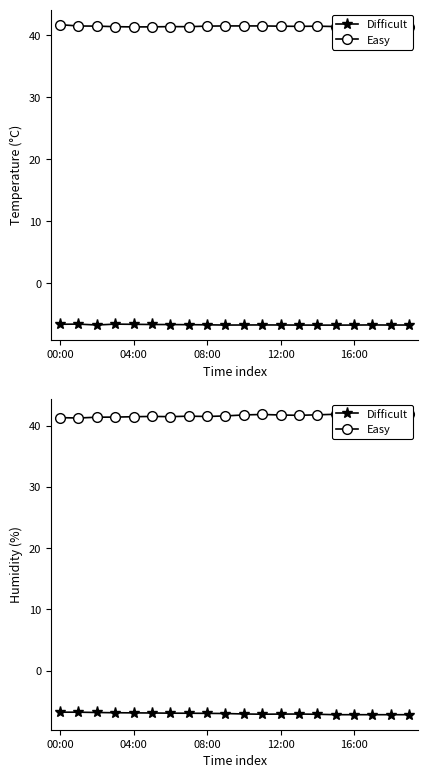

At how many categories does at least one series exceed 21?

20